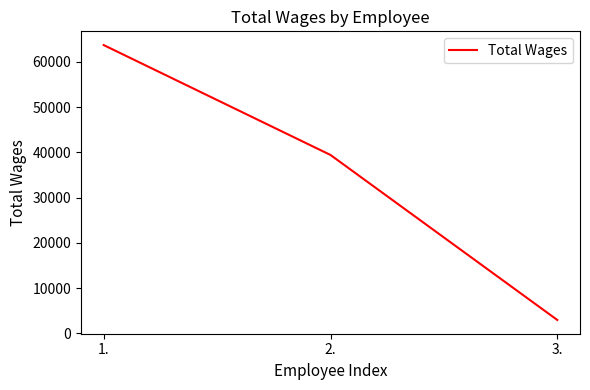

Which has a higher value, 3. or 2.?

2.